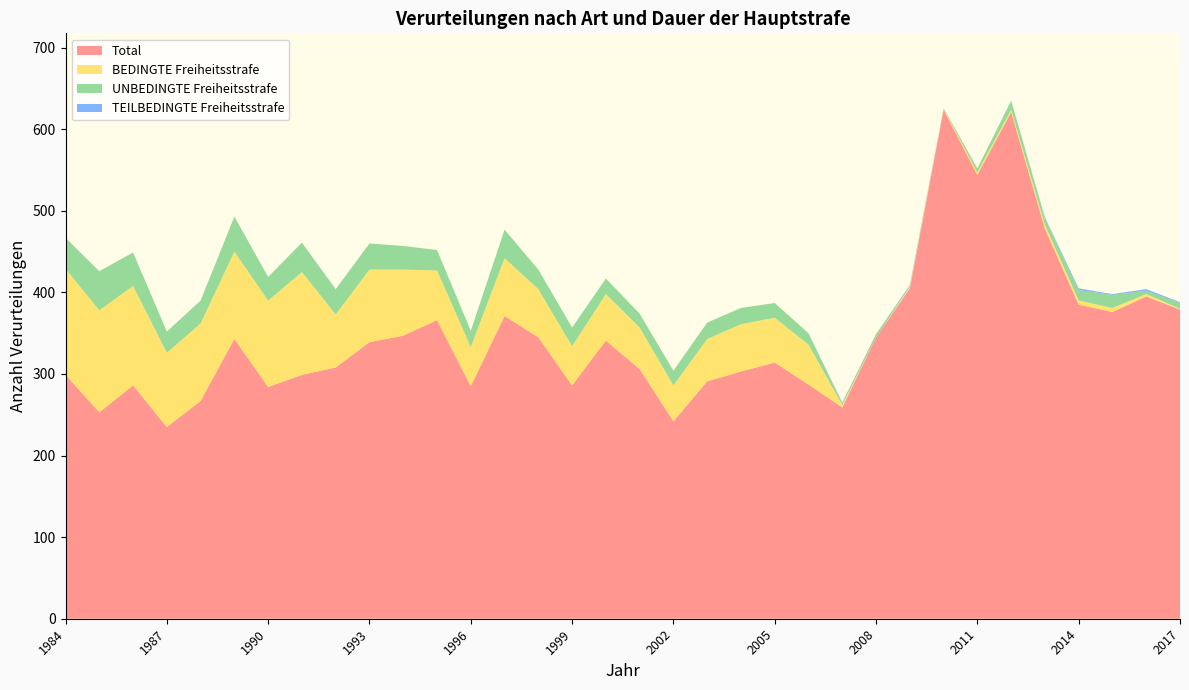

Reading right to left, list all the values displayed in this chart.

Total: 2017=379	2016=395	2015=376	2014=385	2013=478	2012=621	2011=544	2010=624	2009=405	2008=345	2007=259	2006=287	2005=314	2004=303	2003=291	2002=242	2001=306	2000=341	1999=286	1998=345	1997=371	1996=285	1995=366	1994=347	1993=339	1992=308	1991=299	1990=284	1989=343	1988=267	1987=235	1986=286	1985=253	1984=299
BEDINGTE Freiheitsstrafe: 2017=1	2016=3	2015=5	2014=5	2013=5	2012=3	2011=3	2010=1	2009=2	2008=0	2007=3	2006=49	2005=55	2004=58	2003=52	2002=44	2001=51	2000=57	1999=48	1998=59	1997=71	1996=48	1995=61	1994=81	1993=89	1992=65	1991=126	1990=106	1989=107	1988=95	1987=91	1986=122	1985=125	1984=130
UNBEDINGTE Freiheitsstrafe: 2017=7	2016=4	2015=16	2014=13	2013=8	2012=11	2011=5	2010=1	2009=1	2008=4	2007=2	2006=14	2005=18	2004=20	2003=20	2002=18	2001=17	2000=19	1999=23	1998=24	1997=35	1996=20	1995=25	1994=29	1993=32	1992=31	1991=36	1990=29	1989=43	1988=28	1987=26	1986=41	1985=48	1984=38
TEILBEDINGTE Freiheitsstrafe: 2017=1	2016=2	2015=1	2014=2	2013=1	2012=0	2011=0	2010=0	2009=1	2008=0	2007=1	2006=0	2005=0	2004=0	2003=0	2002=0	2001=0	2000=0	1999=0	1998=0	1997=0	1996=0	1995=0	1994=0	1993=0	1992=0	1991=0	1990=0	1989=0	1988=0	1987=0	1986=0	1985=0	1984=0